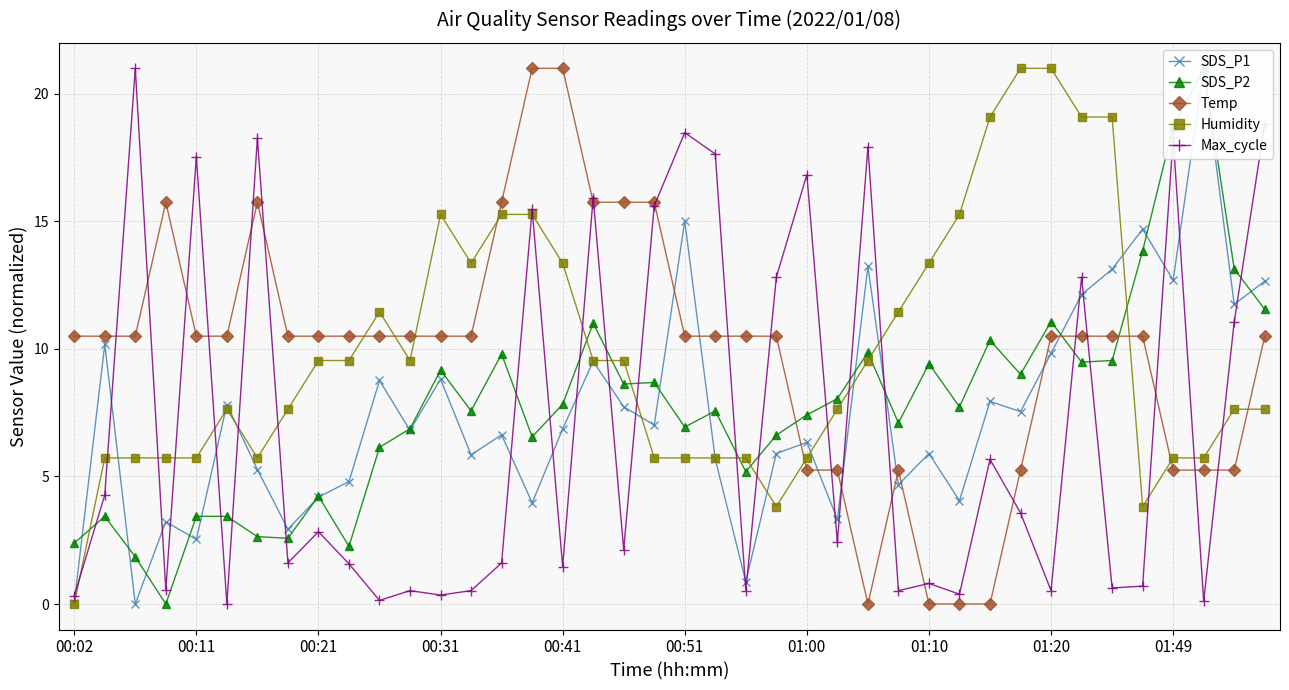

How many values in Temp are above zero?

36